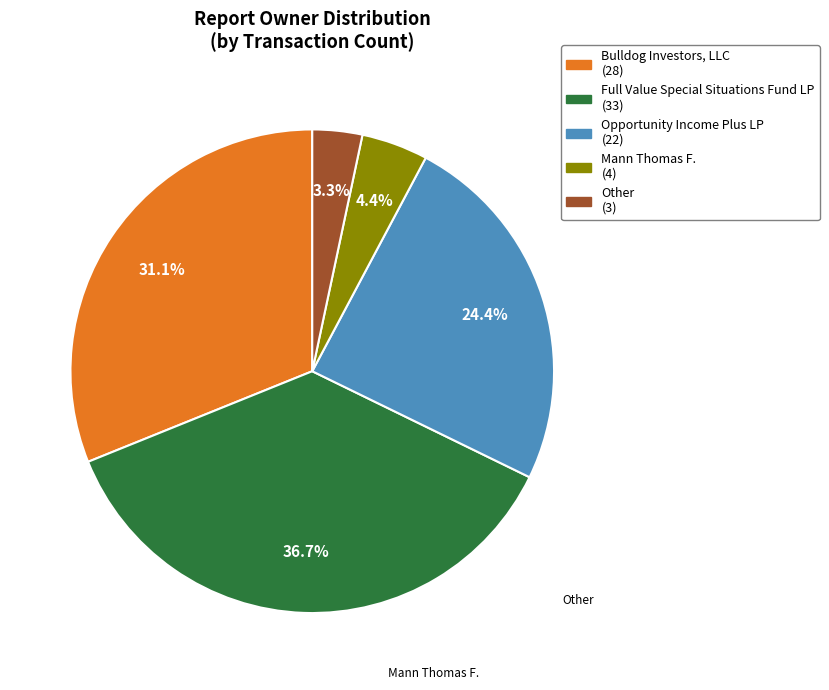

Does any single category account for the majority?

No